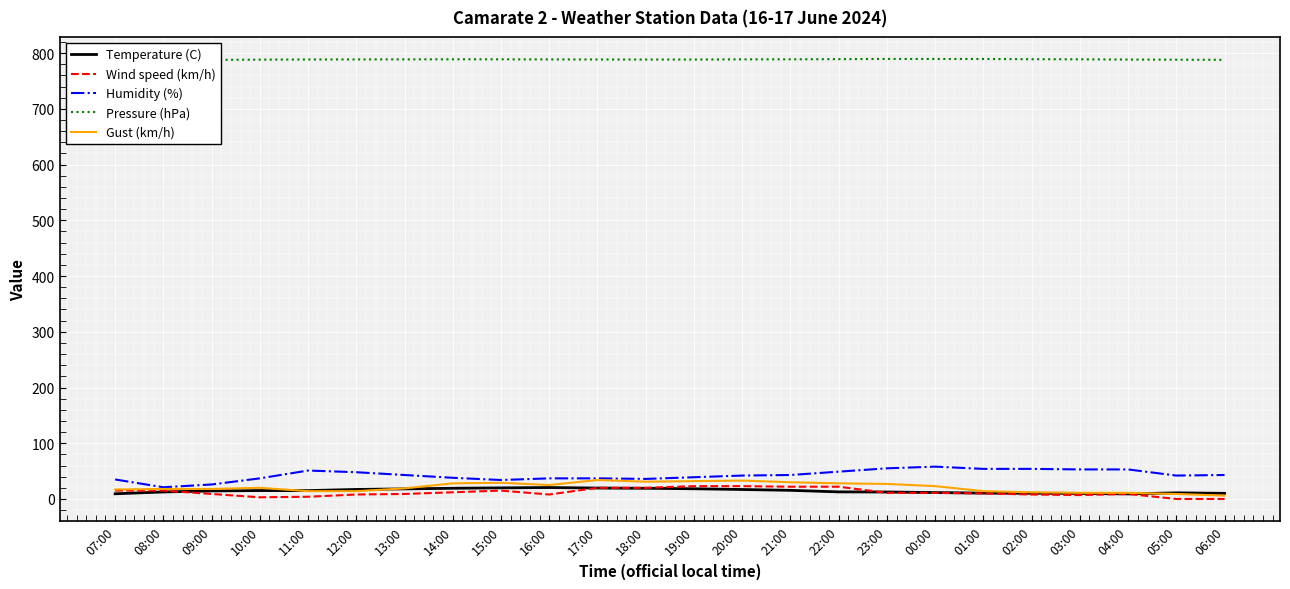

How many positive values does the Wind speed (km/h) series have?

22